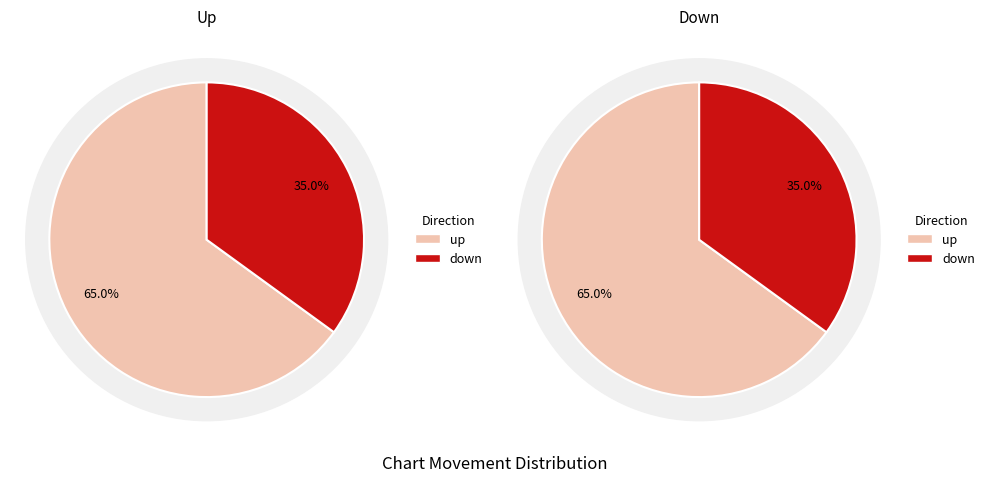

Which category accounts for the majority?

up